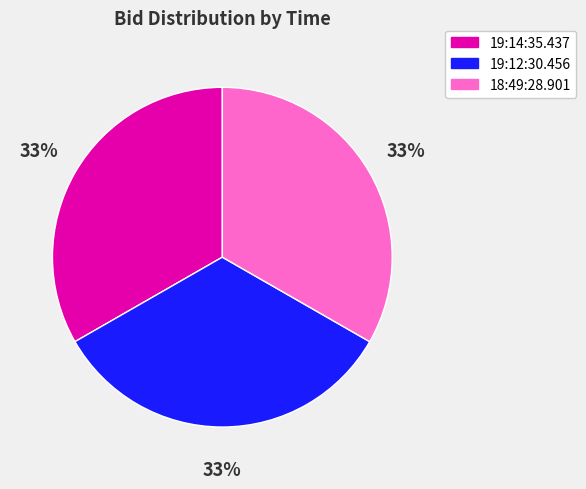

To the nearest percent, what percentage of the pie is 19:14:35.437?

33%